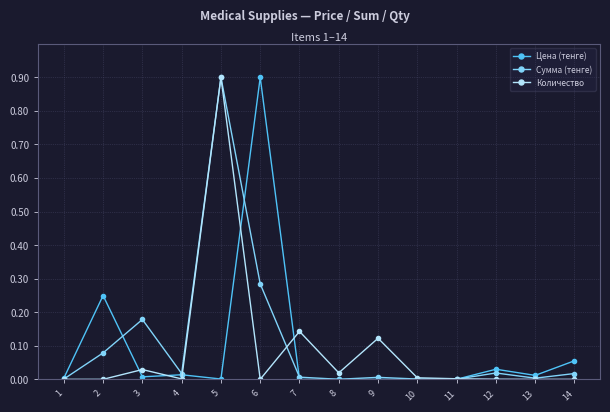

Is the value of Цена (тенге) at 14 greater than the value of Количество at 6?

Yes